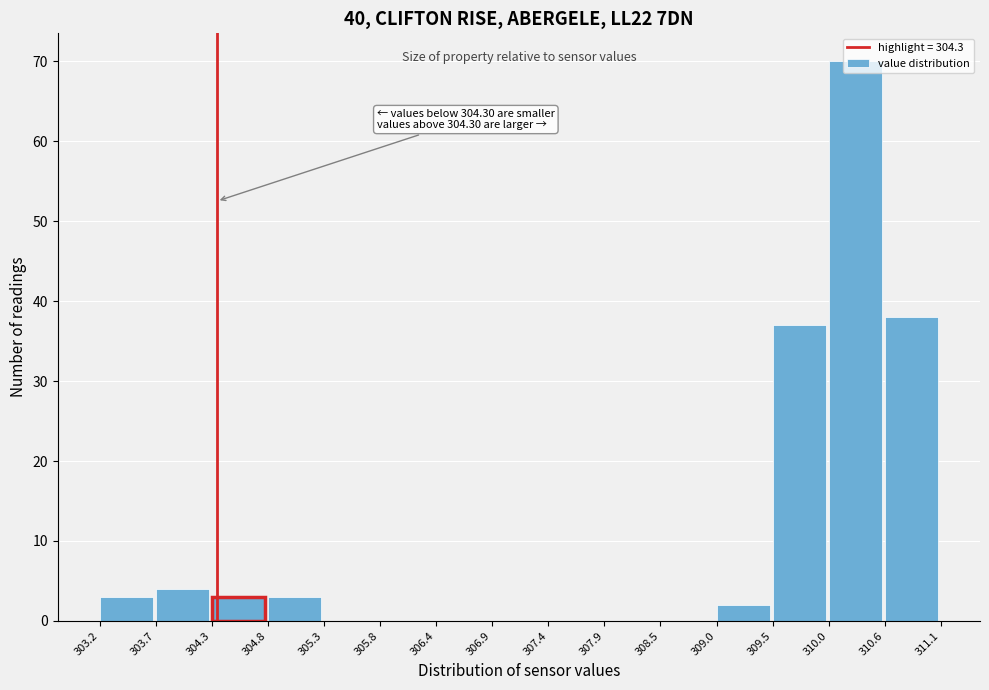

Over which range of the x-axis is the bar tallest?

310.0 to 310.6